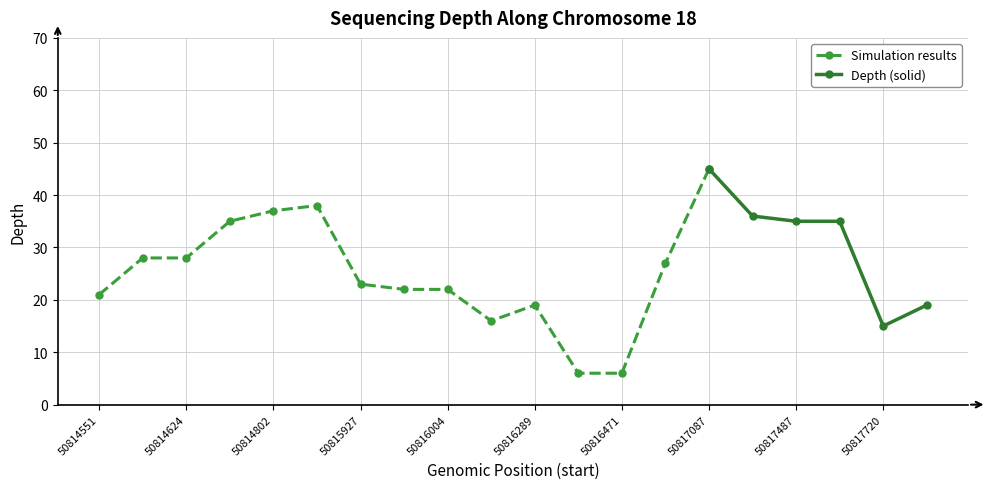

Where does the data first go above 27?

50814621